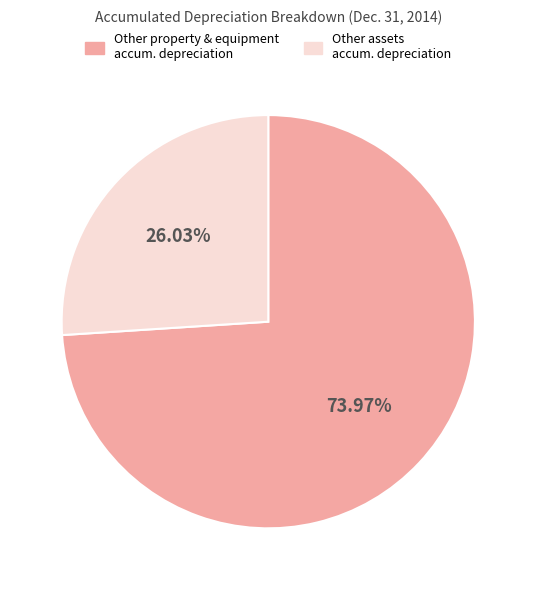

Count the number of slices in the pie.

2